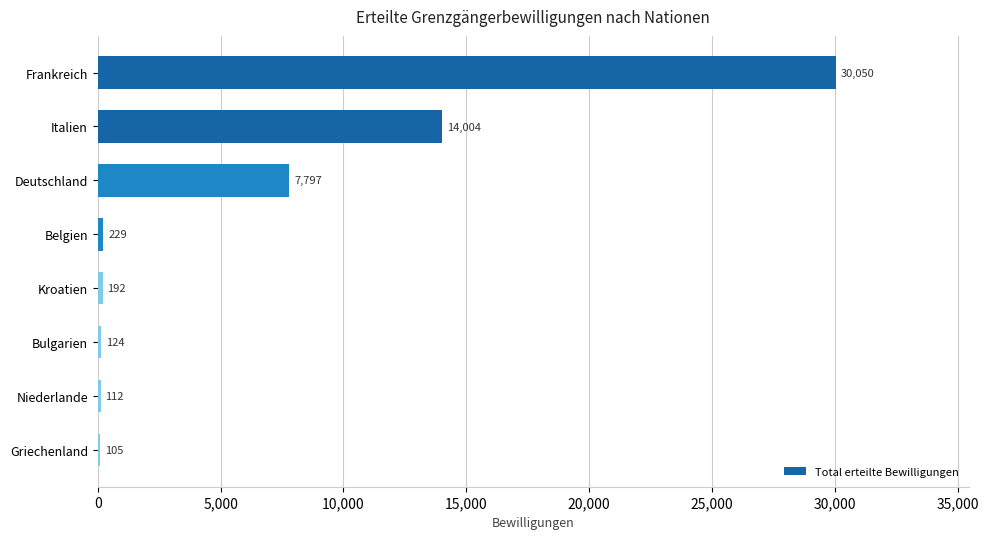

What is the change in value from Frankreich to Niederlande?

-29938